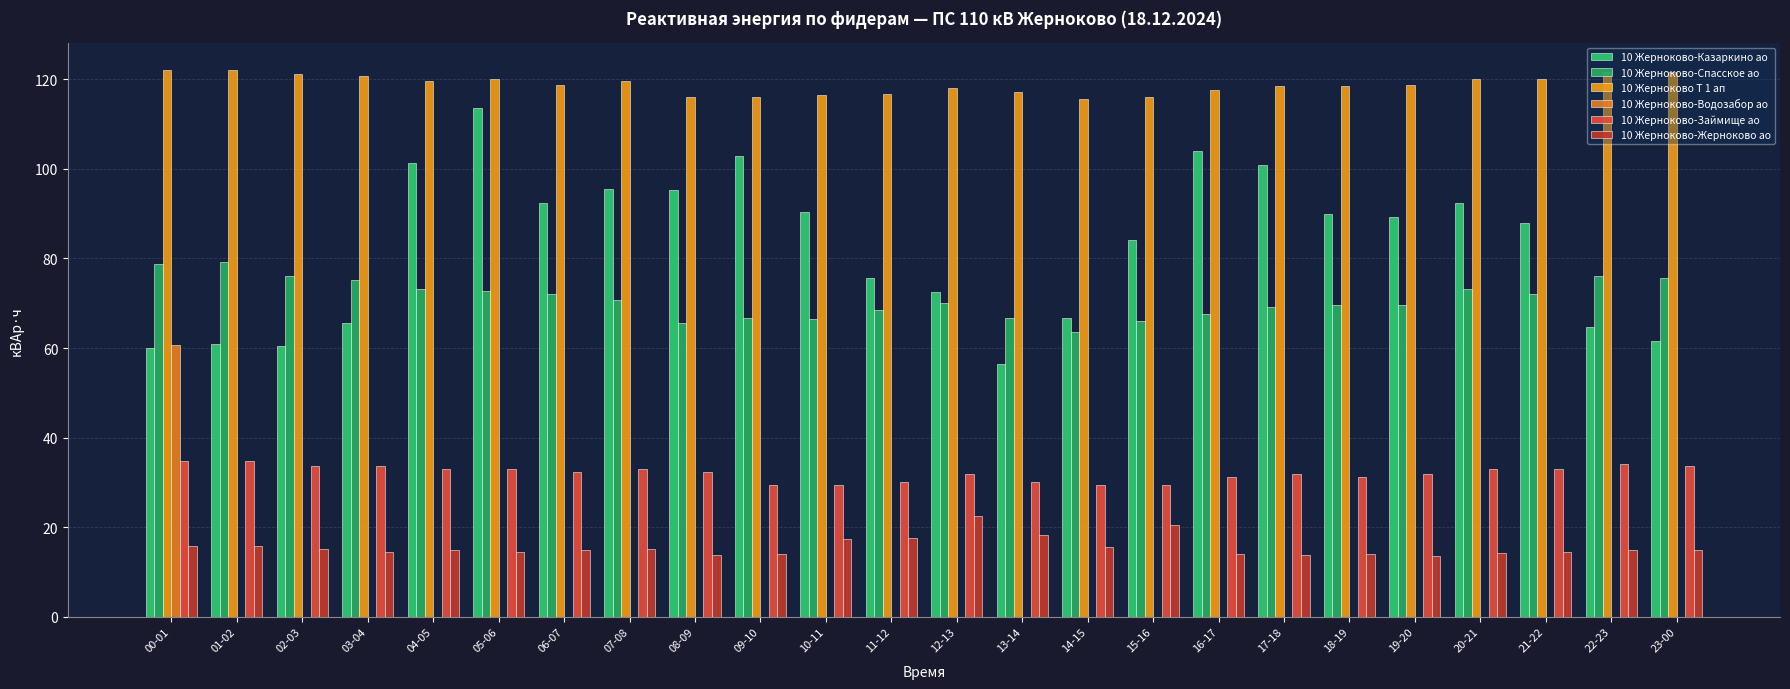

What is the sum of the 10 Жерноково-Спасское ао values at 07-08 and 05-06?

143.6